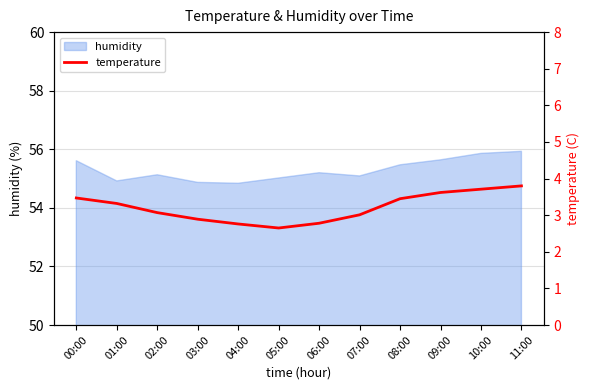

What is the highest value of the humidity series?

55.9